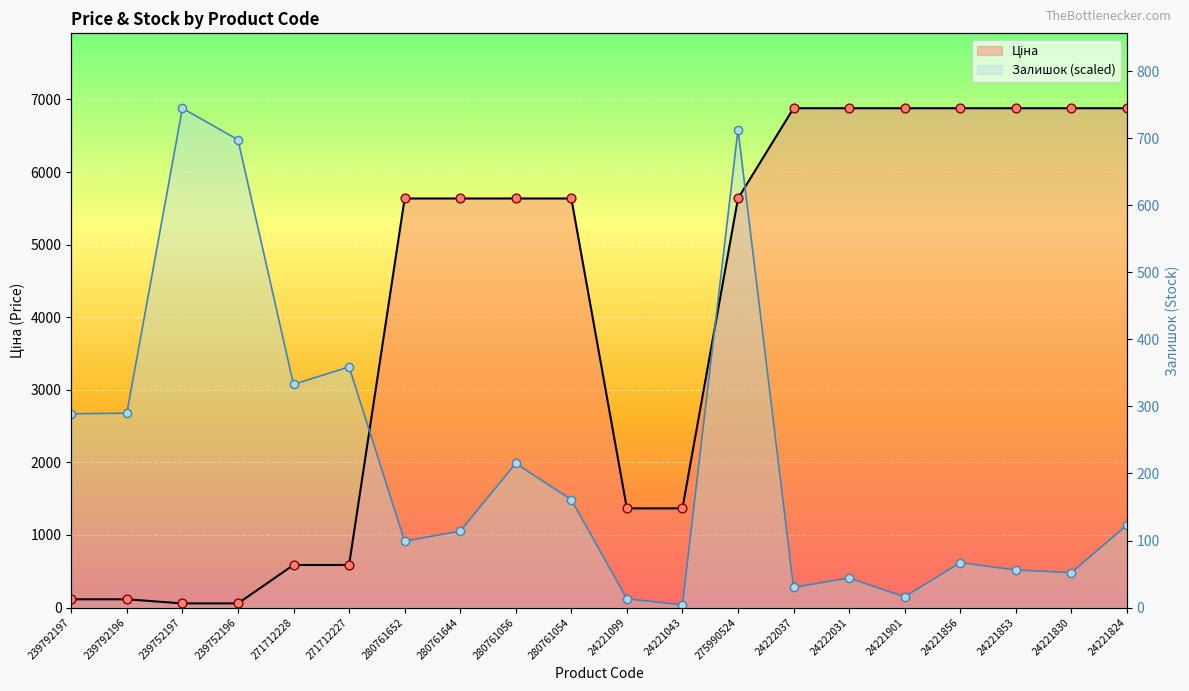

Is the value of Ціна at 280761652 greater than the value of Залишок at 280761644?

Yes